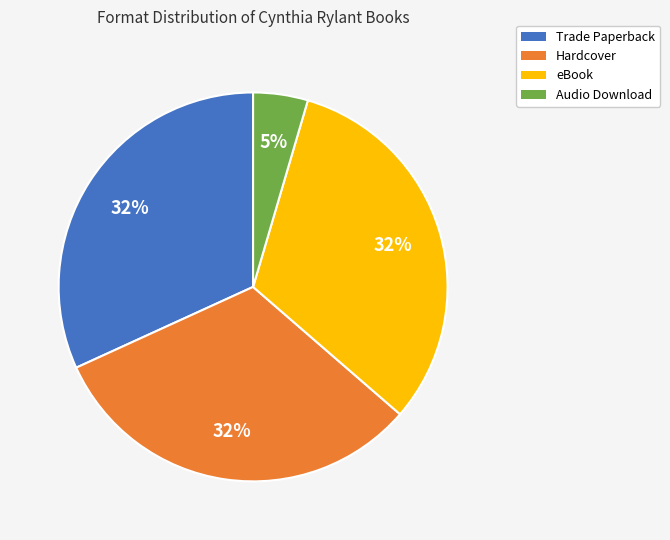

Is it true that eBook is 32% of the pie?

True